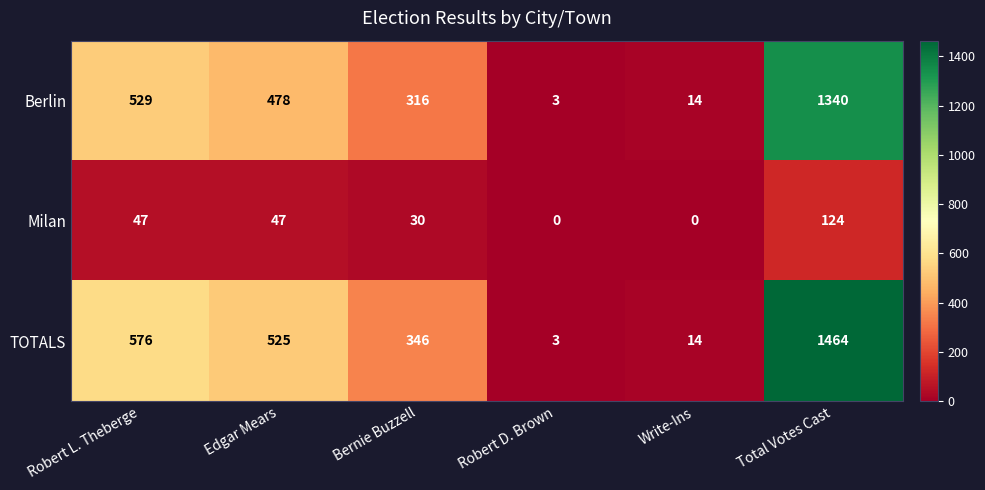

Reading right to left, what are all the values shown in this chart?

Berlin: 1340	14	3	316	478	529
Milan: 124	0	0	30	47	47
TOTALS: 1464	14	3	346	525	576